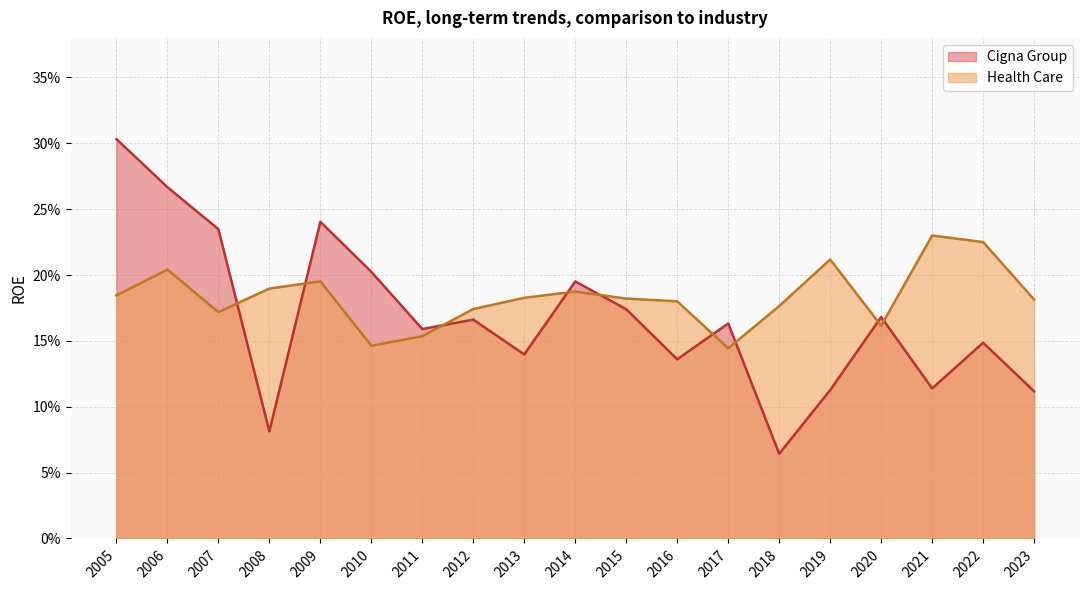

List the series in order of their overall mean, lowest first.

Cigna Group, Health Care